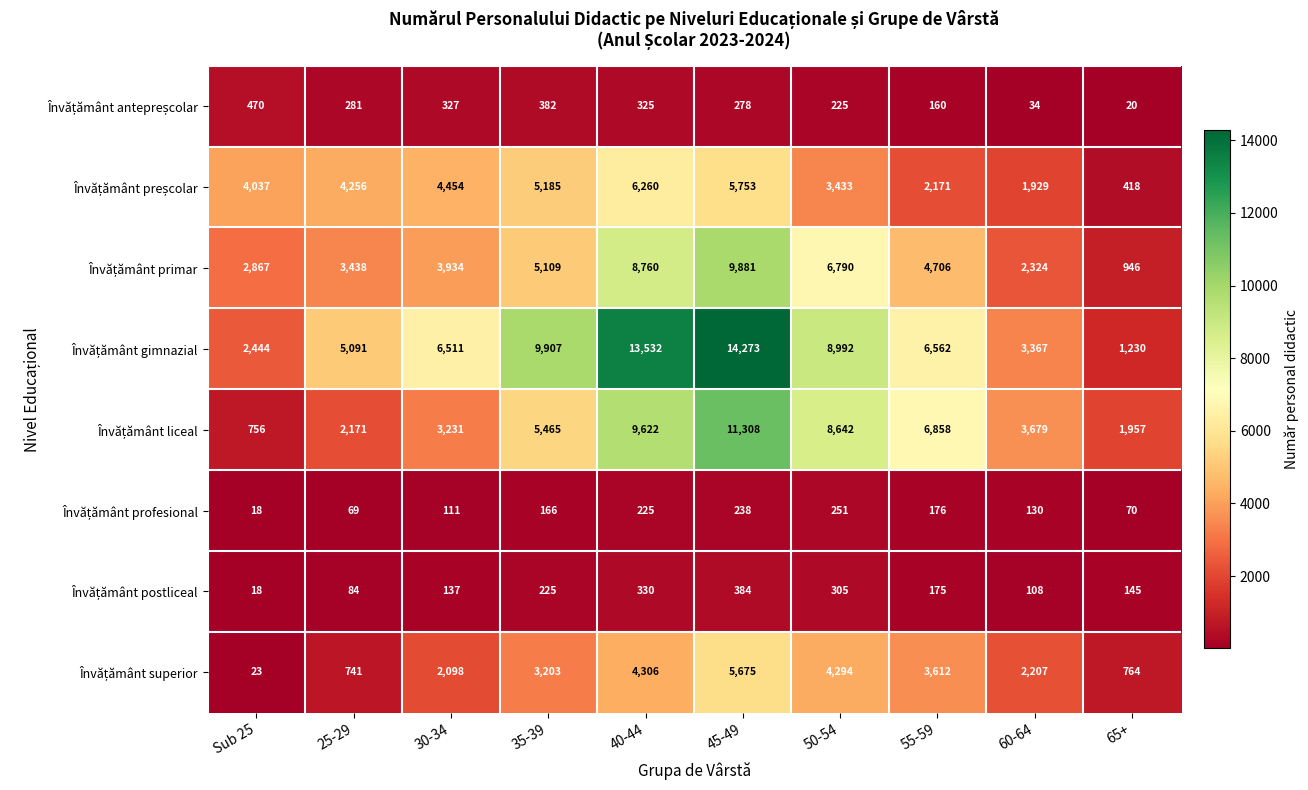

At which category does the chart reach its peak across all series?

45-49